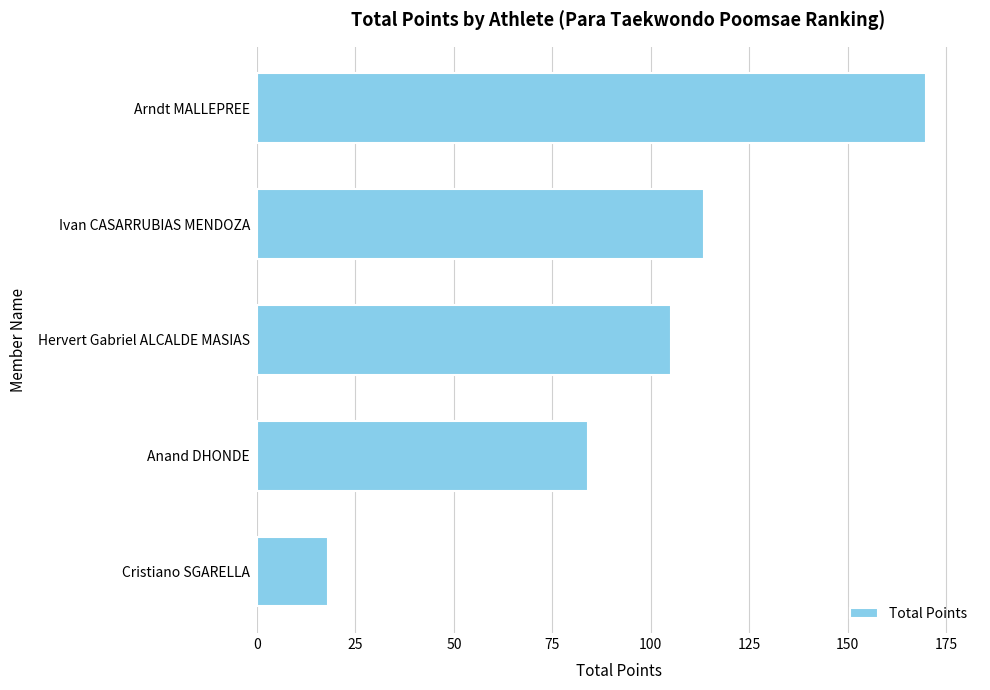

What is the difference between the maximum and minimum values?

152.0